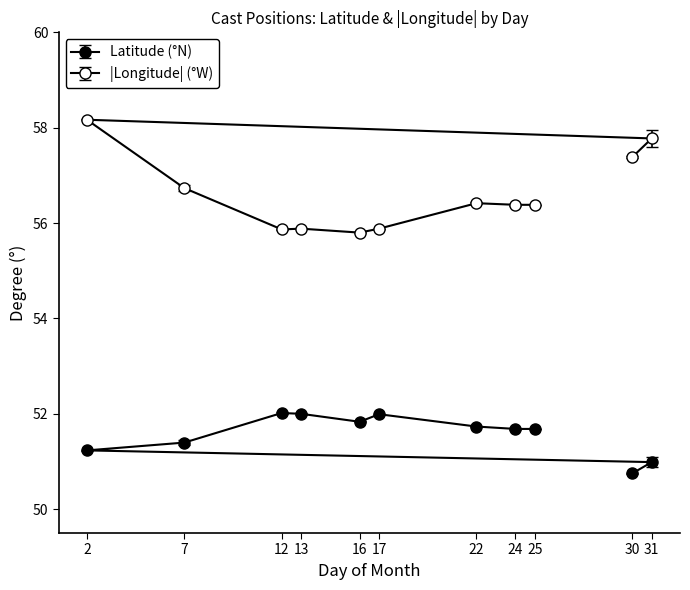

True or false: Latitude has more than 2 interior local peaks.

False